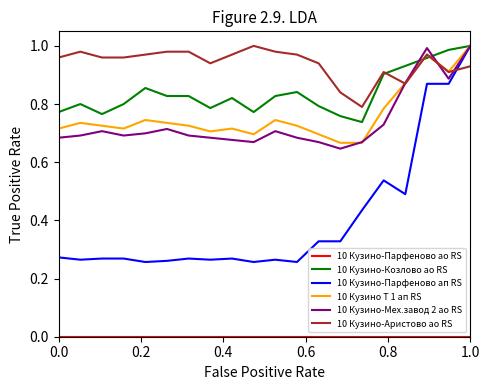

True or false: 10 Кузино-Мех.завод 2 ао RS and 10 Кузино Т 1 ап RS intersect in this chart.

True